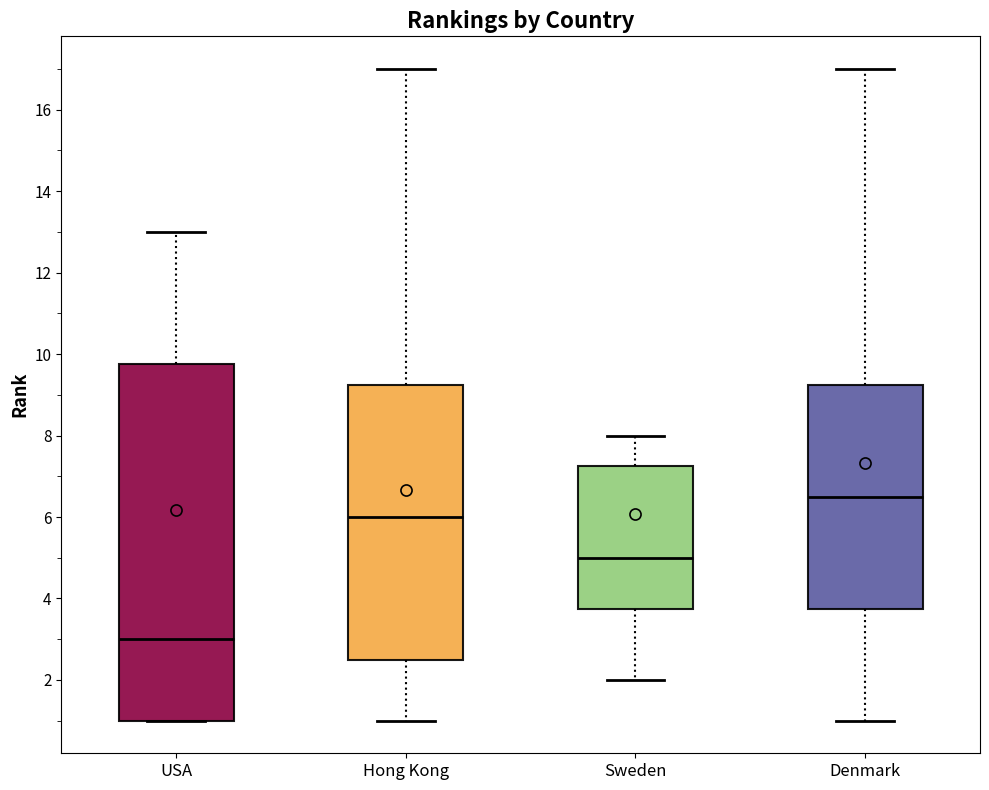

Where does the upper whisker of the box for Hong Kong end on the y-axis? The values are not printed on the chart, so give them approximately, as read against the axis.

17.0